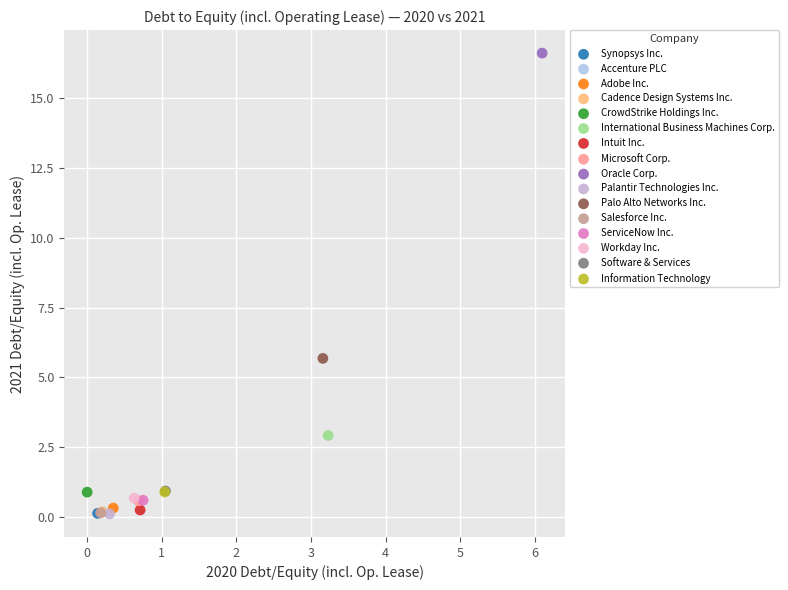

What are all the series names shown in the legend?

Synopsys Inc., Accenture PLC, Adobe Inc., Cadence Design Systems Inc., CrowdStrike Holdings Inc., International Business Machines Corp., Intuit Inc., Microsoft Corp., Oracle Corp., Palantir Technologies Inc., Palo Alto Networks Inc., Salesforce Inc., ServiceNow Inc., Workday Inc., Software & Services, Information Technology